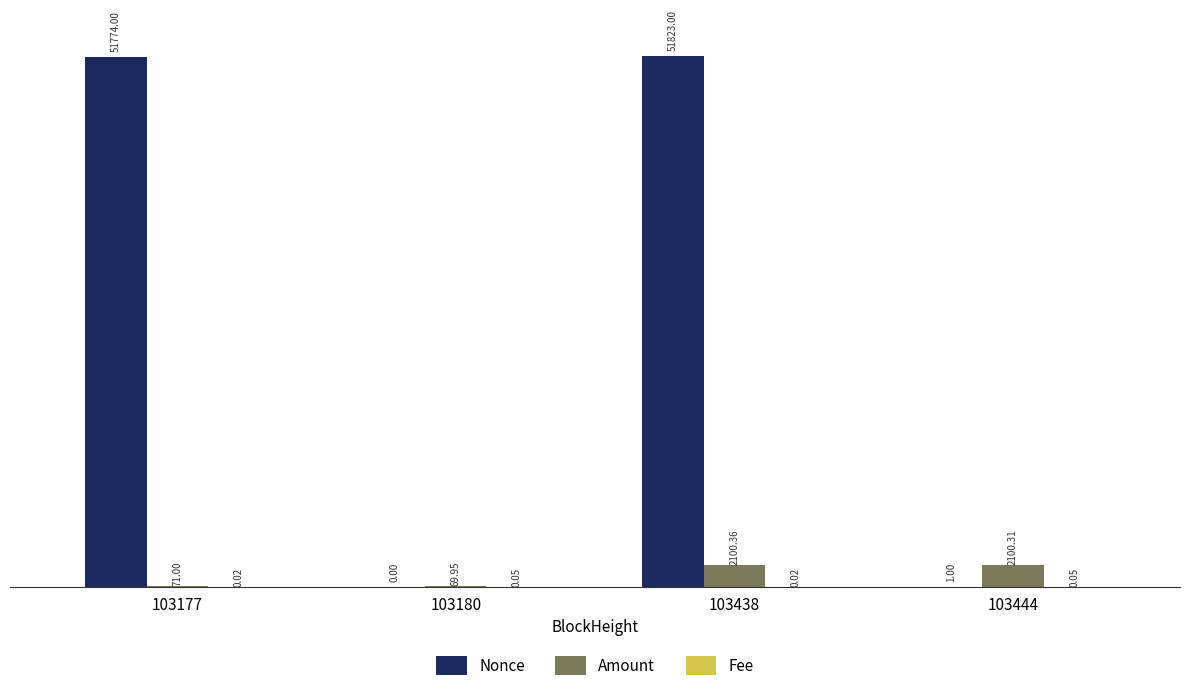

What is the total value across all series at 103180?

70.0